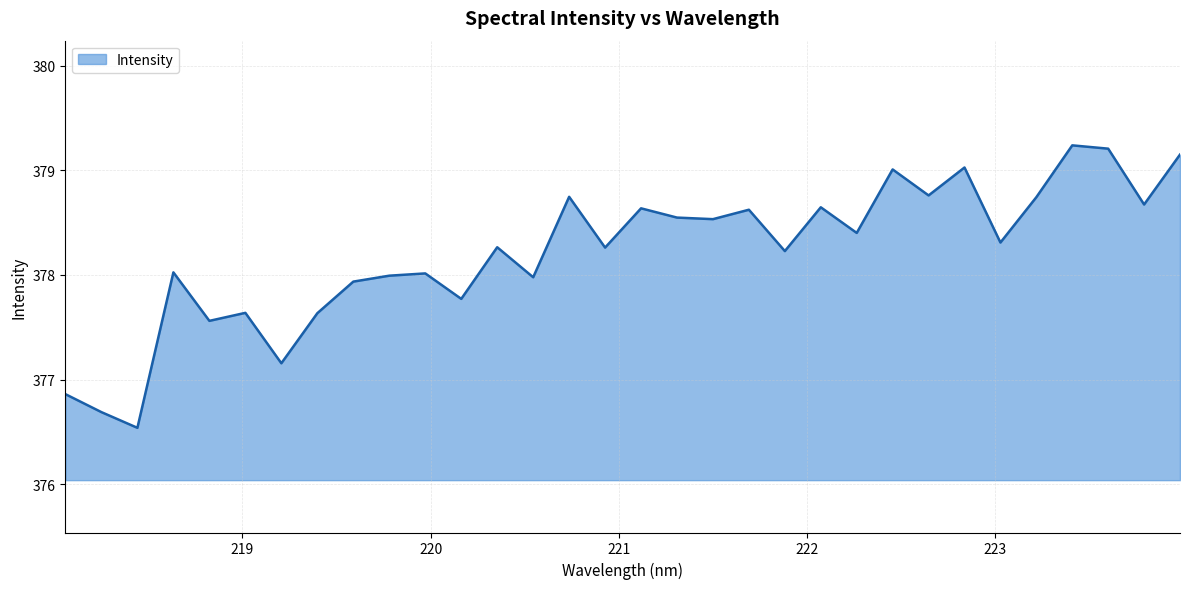

What is the maximum value shown in the chart?

379.2